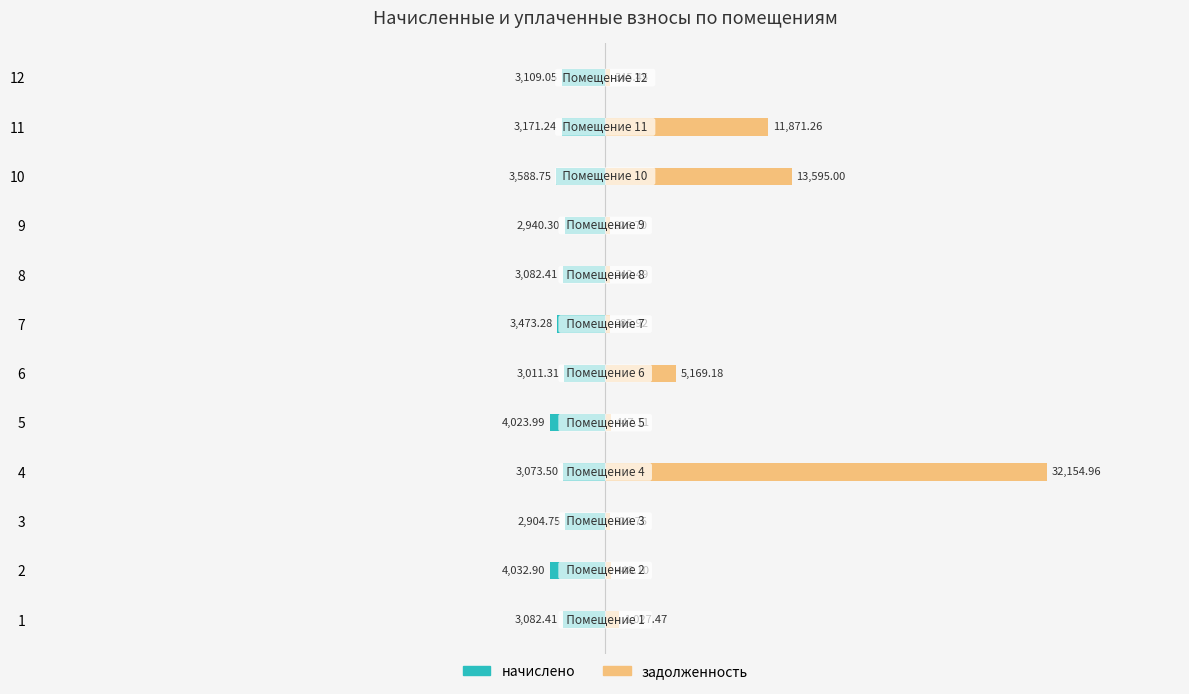

What is the maximum value shown in the chart?

32155.0